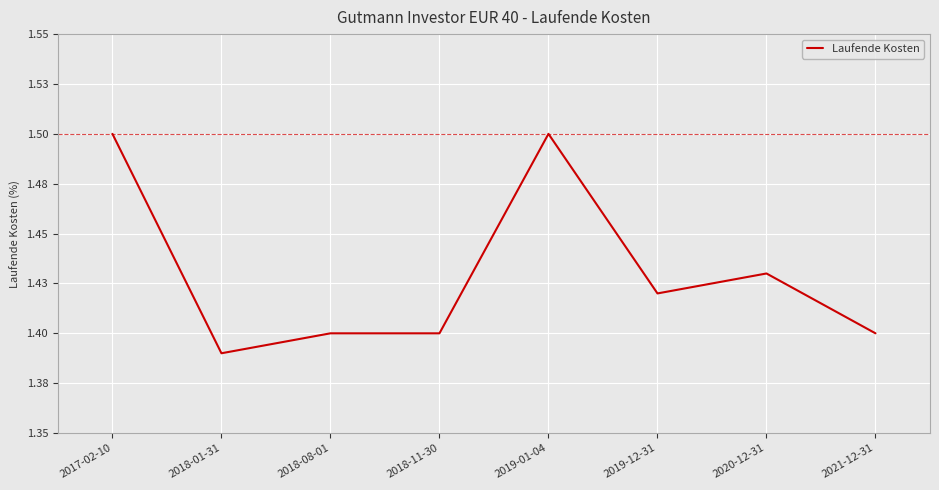

Between 2018-08-01 and 2019-01-04, which is larger?

2019-01-04